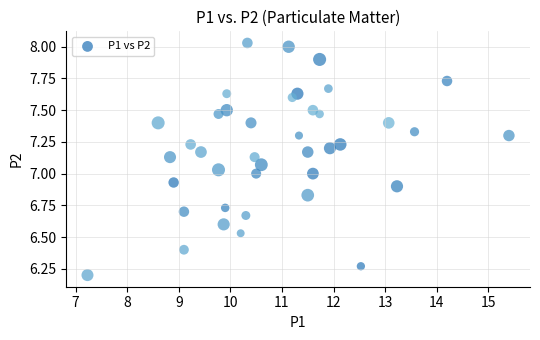

What is the range of X values (max minus min)?

8.2